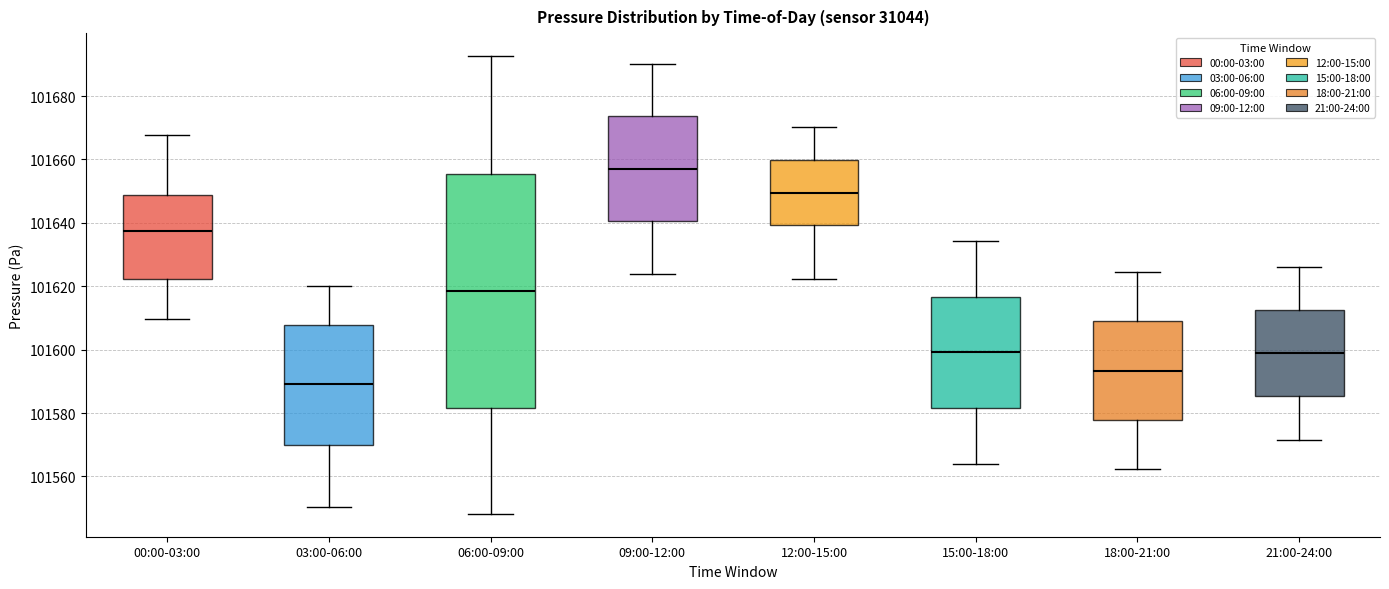

Which box's median line is the lowest?

03:00-06:00